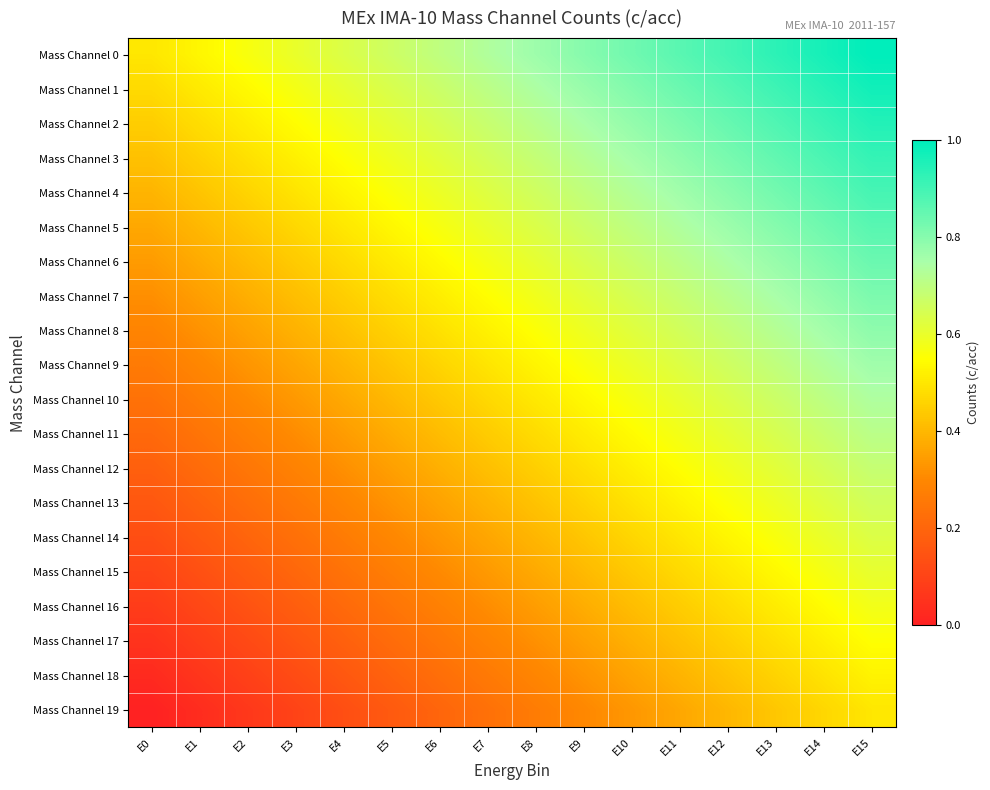

List the series in order of their peak value, highest first.

Mass Channel 0, Mass Channel 1, Mass Channel 2, Mass Channel 3, Mass Channel 4, Mass Channel 5, Mass Channel 6, Mass Channel 7, Mass Channel 8, Mass Channel 9, Mass Channel 10, Mass Channel 11, Mass Channel 12, Mass Channel 13, Mass Channel 14, Mass Channel 15, Mass Channel 16, Mass Channel 17, Mass Channel 18, Mass Channel 19